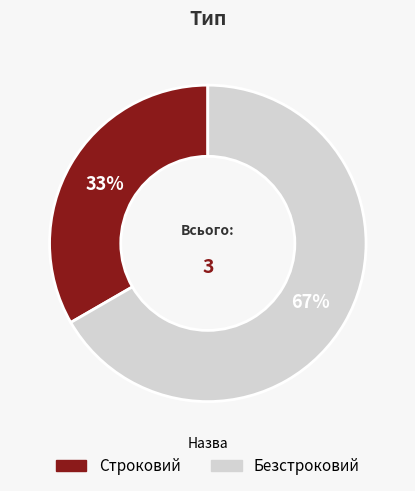

The Безстроковий slice represents 73% of the pie. True or false?

False